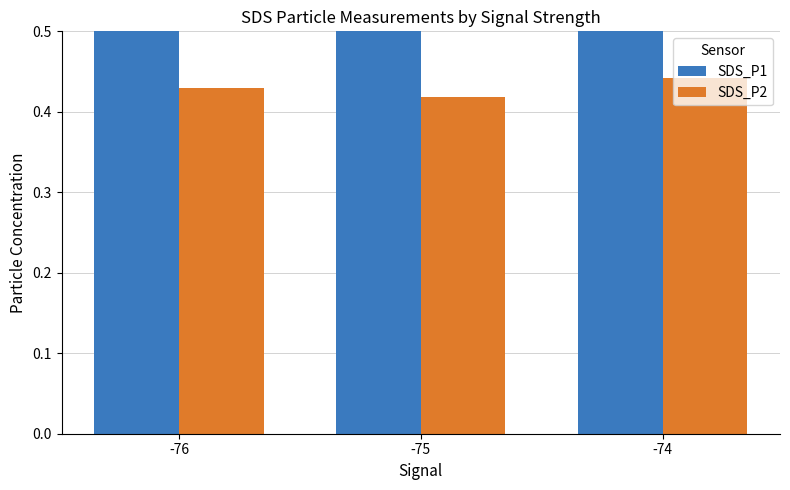

How many bars are there in total?

6